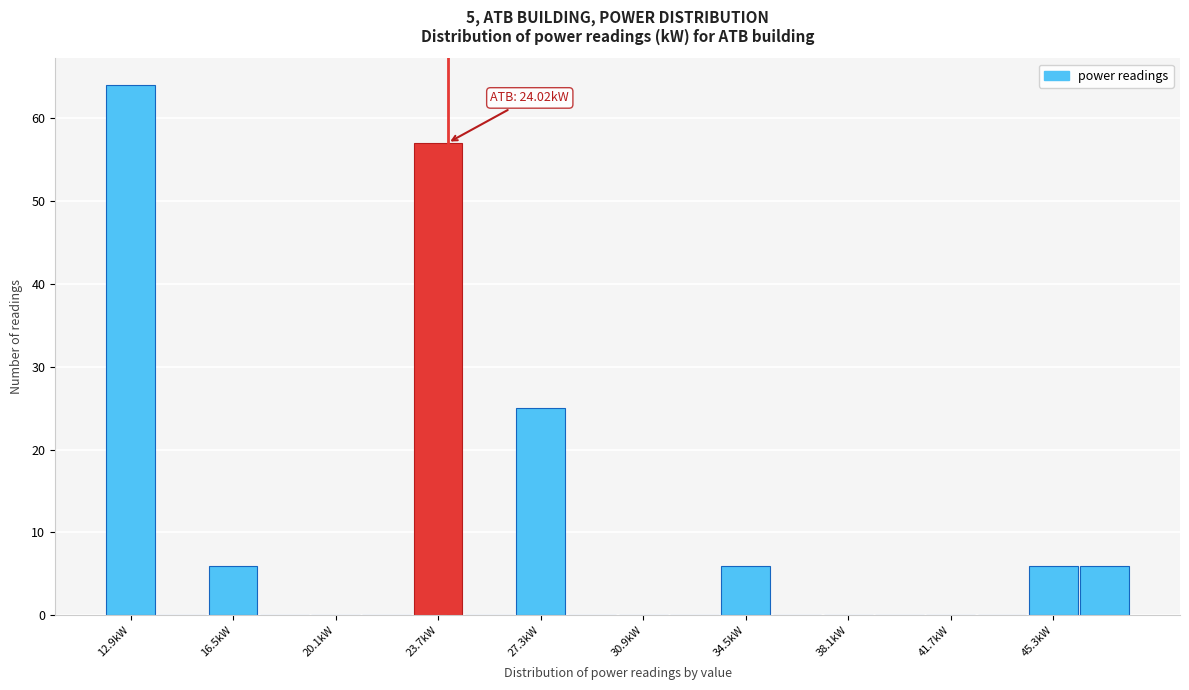

Around what value on the x-axis is the tallest bar? Give the approximate position of its centre, as read against the axis.

13.0